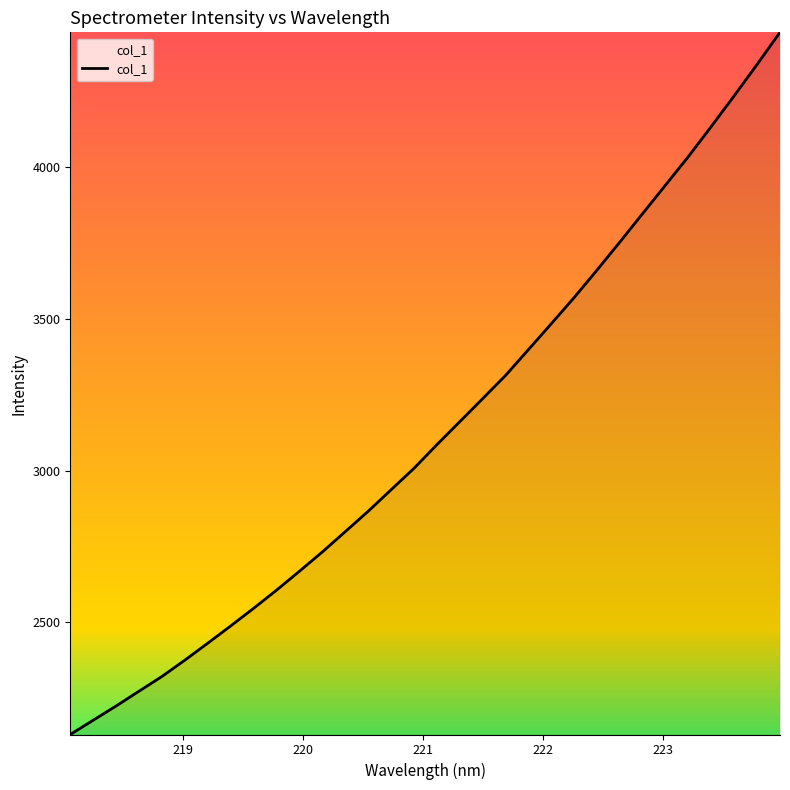

What is the difference between the maximum and minimum values?

2311.5